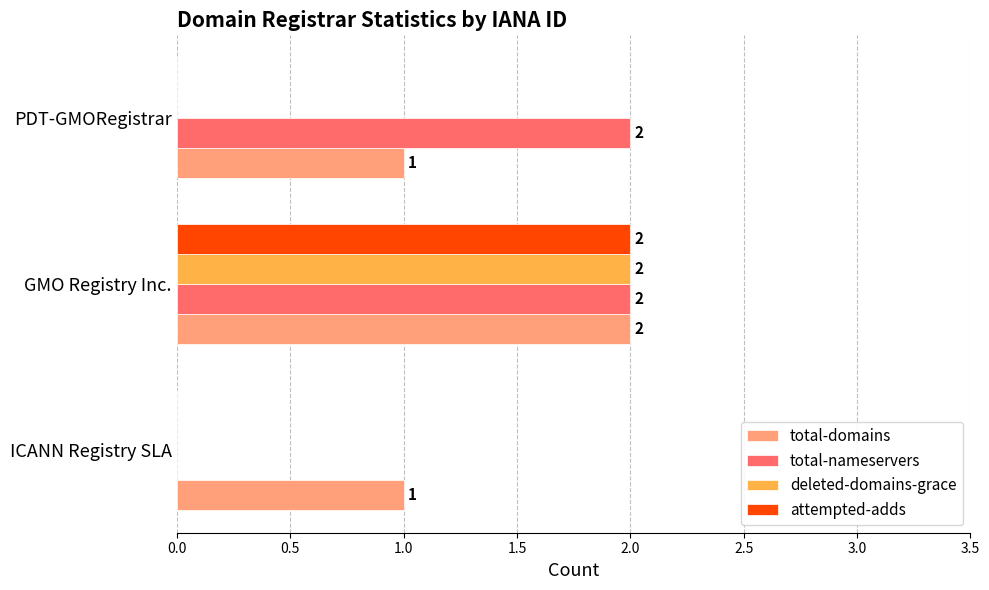

At which category is the sum across all series the highest?

GMO Registry Inc.